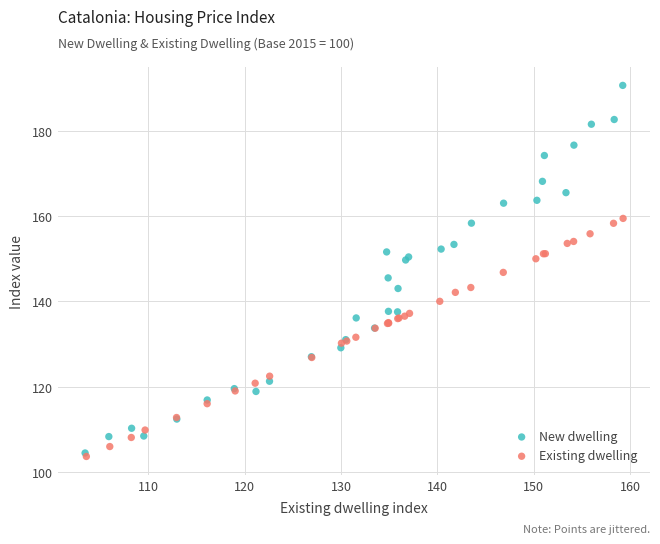

Which series has the widest spread of Y values?

New dwelling